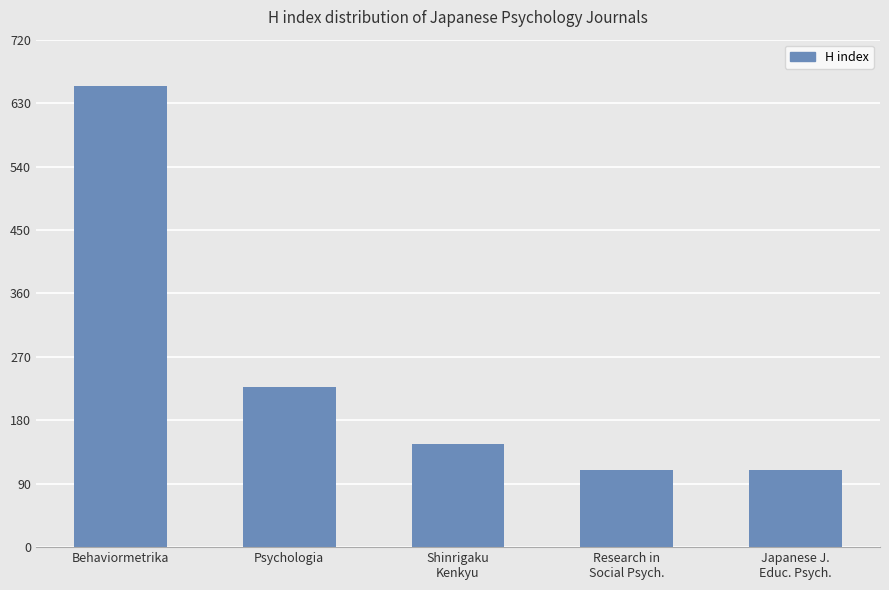

Count the number of categories in the chart.

5